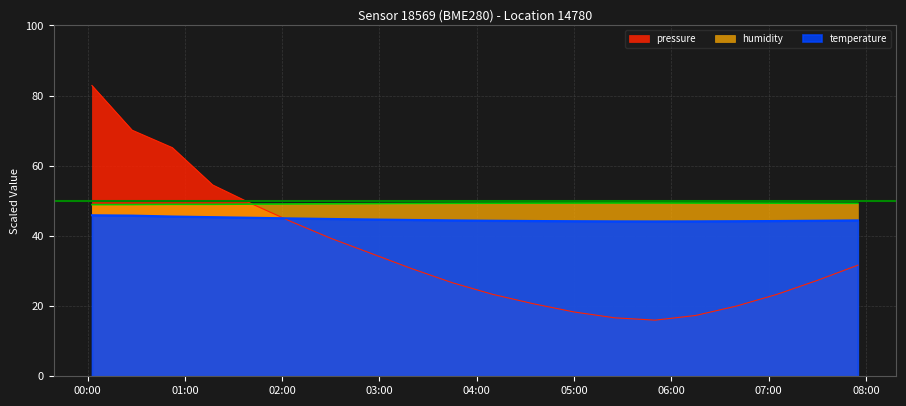

Between 2023-04-21T02:30:00 and 2023-04-21T07:30:00, which series saw the biggest shift?

pressure